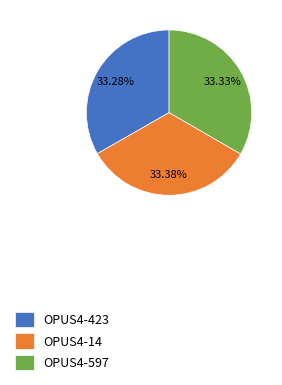

What portion of the pie excludes OPUS4-423?

66.7%